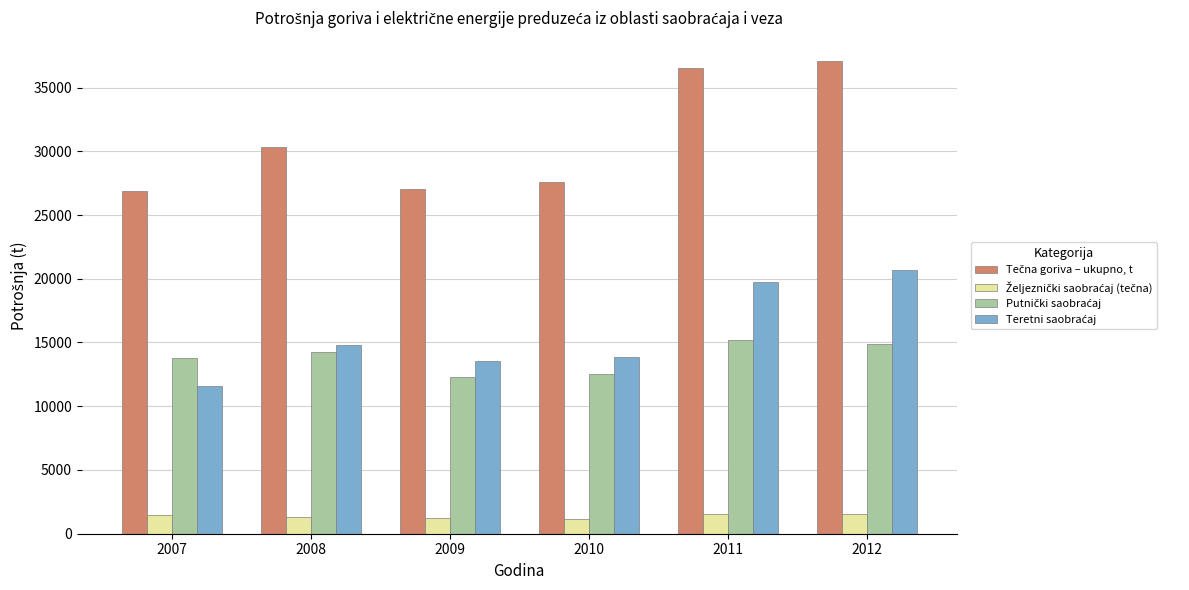

At how many categories does at least one series exceed 26319?

6